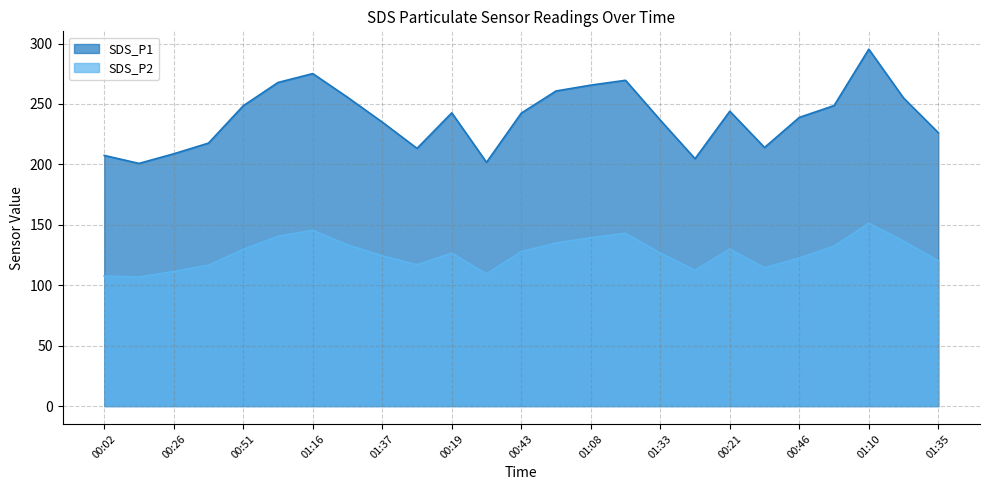

How many series are shown in this chart?

2